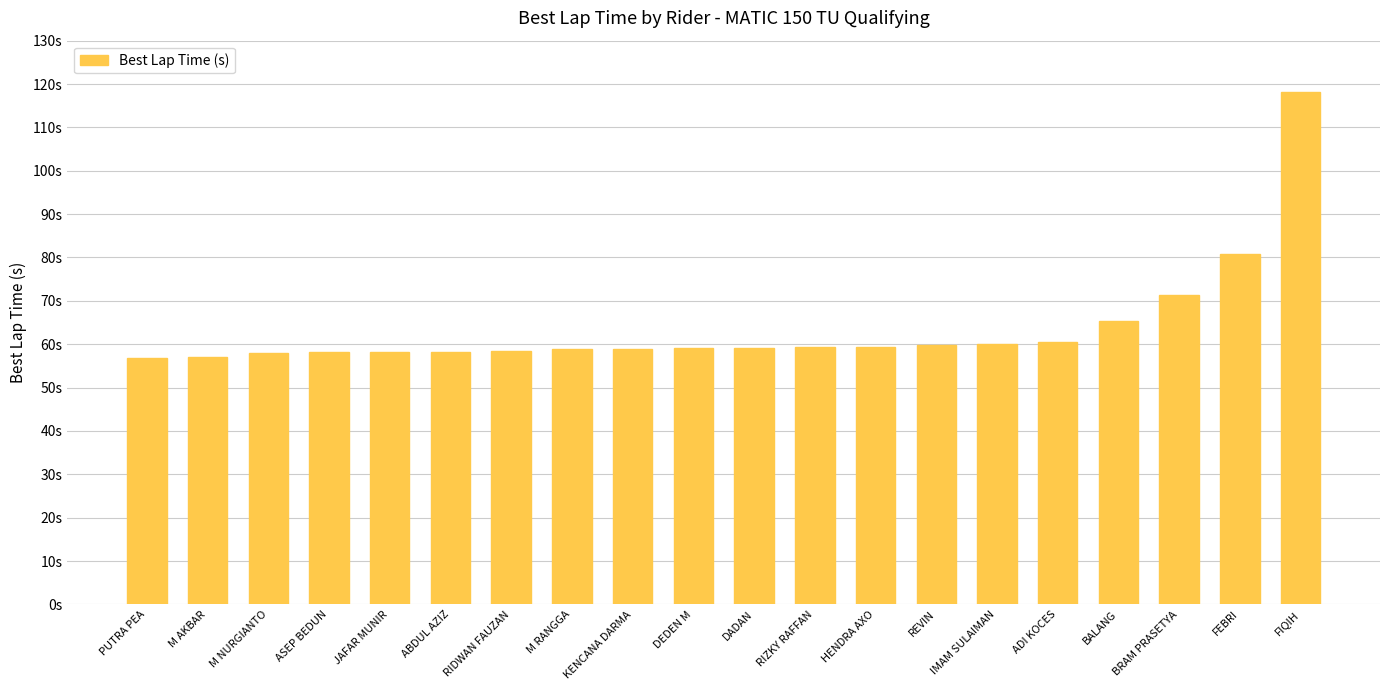

What is the smallest value displayed?

56.8